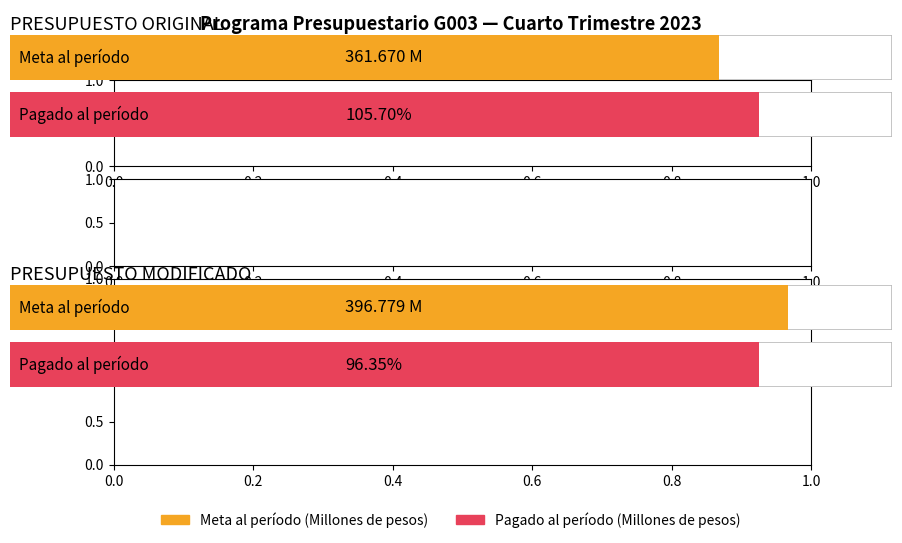

The value of Meta al período (Millones de pesos) at PRESUPUESTO MODIFICADO is 248.3. True or false?

False